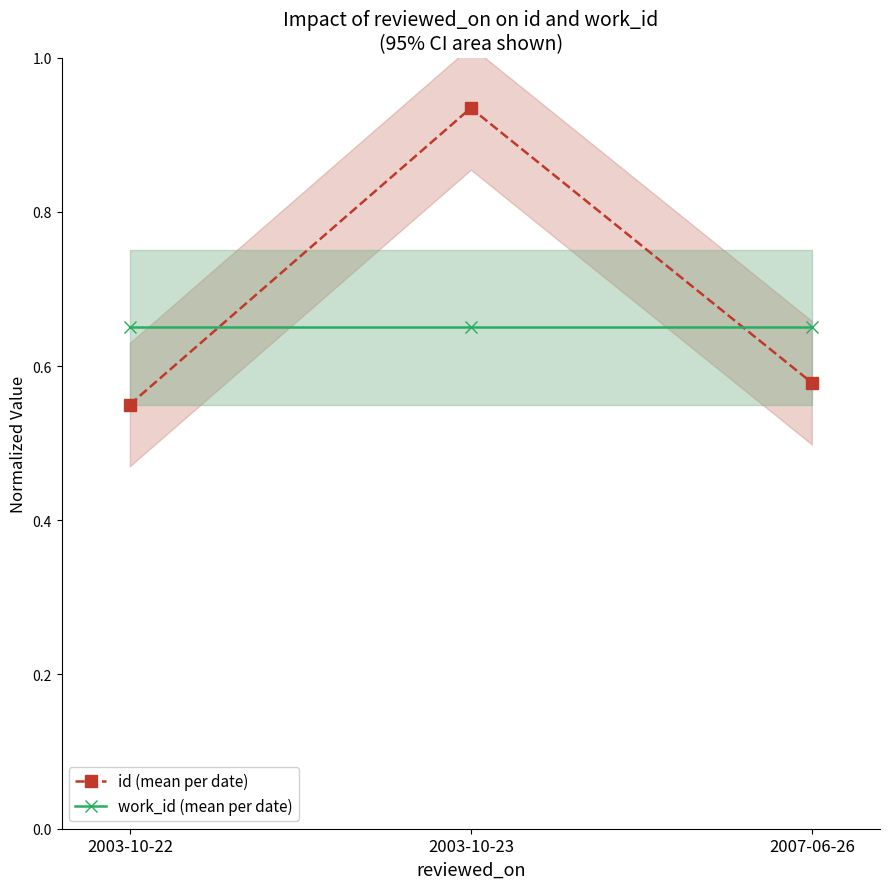

What is the difference between the highest and lowest values at 2003-10-23?

0.3